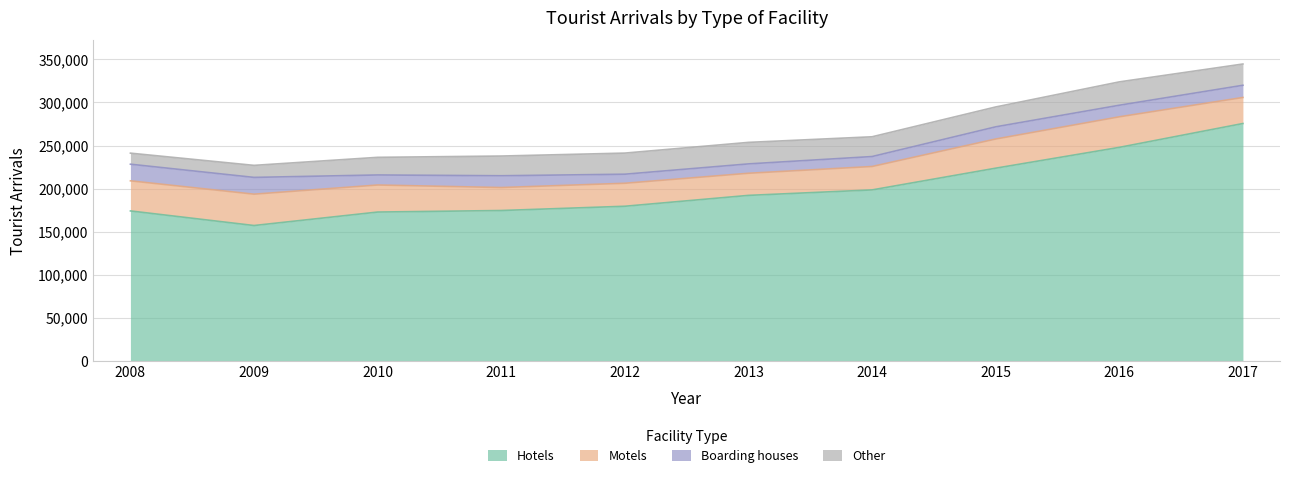

The value of Other at 2016 is 12592. True or false?

False